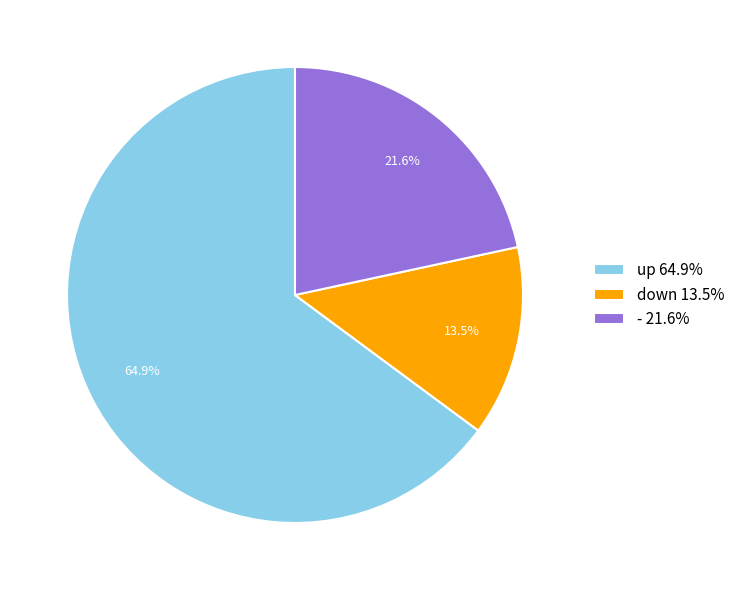

Between down 13.5% and - 21.6%, which is larger?

- 21.6%